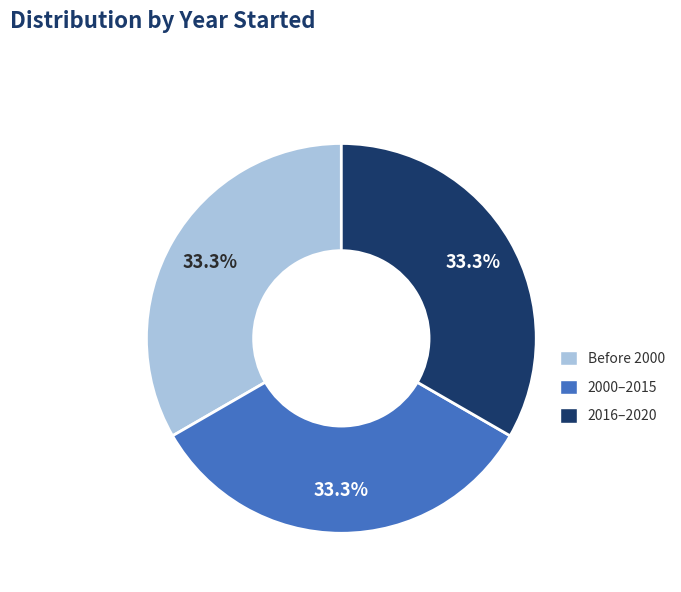

Is the sum of 2016–2020 and 2000–2015 greater than half?

Yes